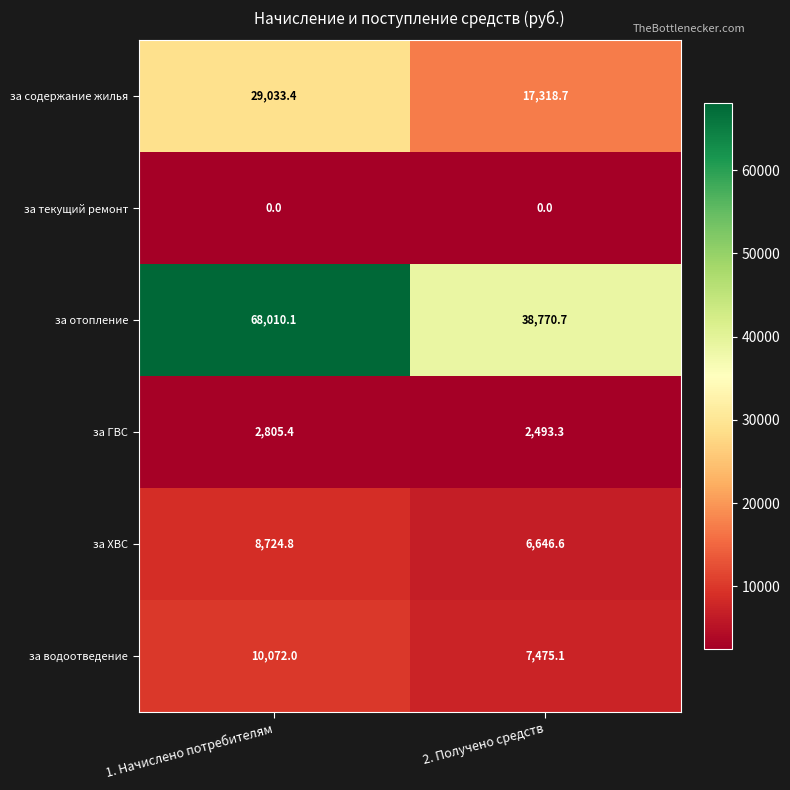

Reading right to left, what are all the values shown in this chart?

за содержание жилья: 17318.7	29033.4
за текущий ремонт: 0.0	0.0
за отопление: 38770.7	68010.1
за ГВС: 2493.3	2805.4
за ХВС: 6646.6	8724.8
за водоотведение: 7475.1	10072.0